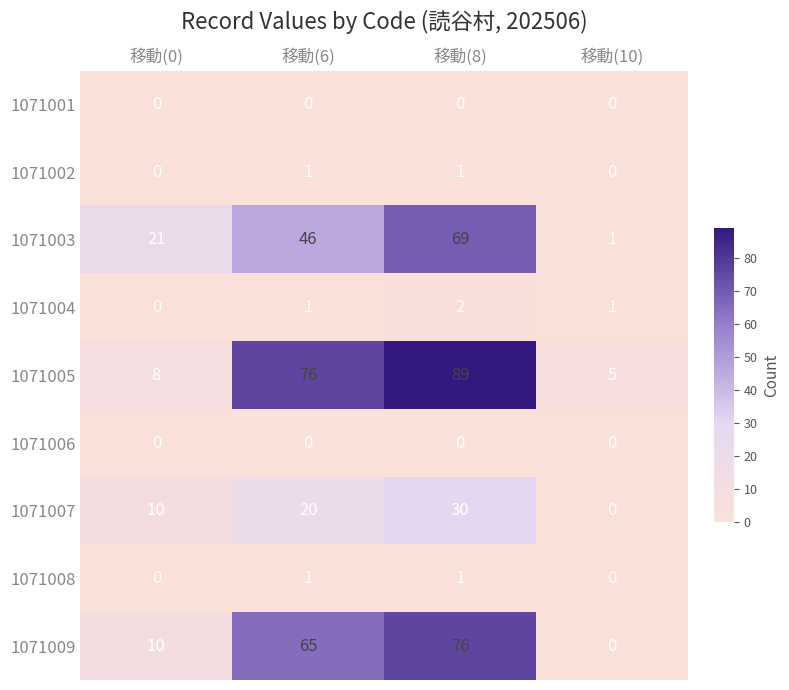

Count the 1071004 values in the range 1 to 2.

3